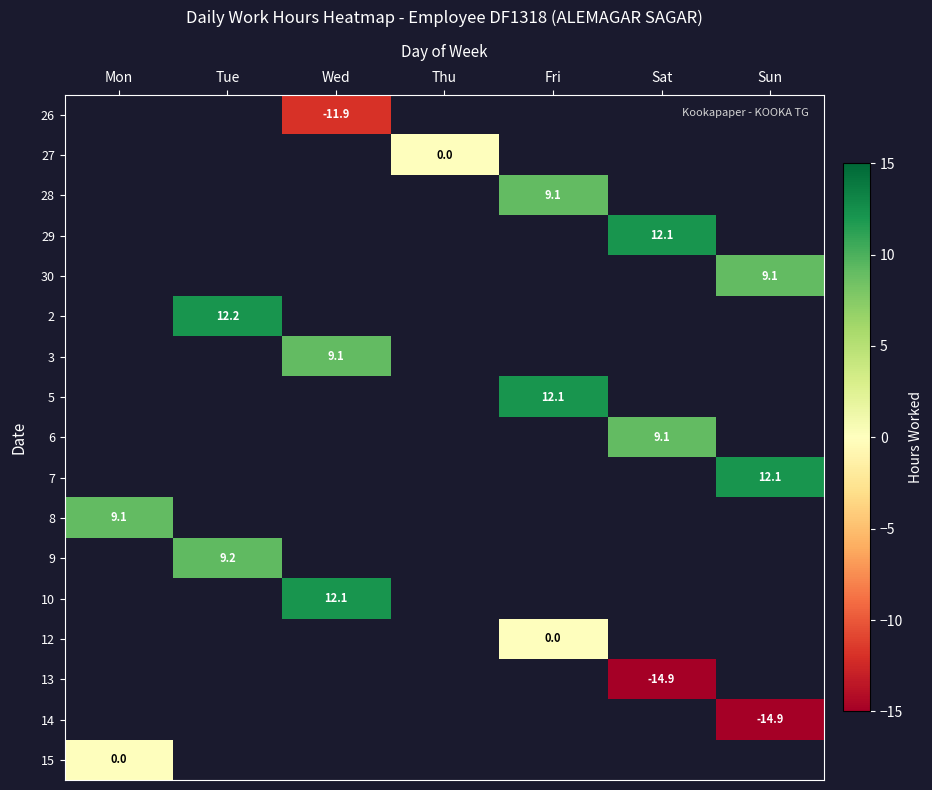

True or false: 10 has a value of 12.1 at Wed.

True